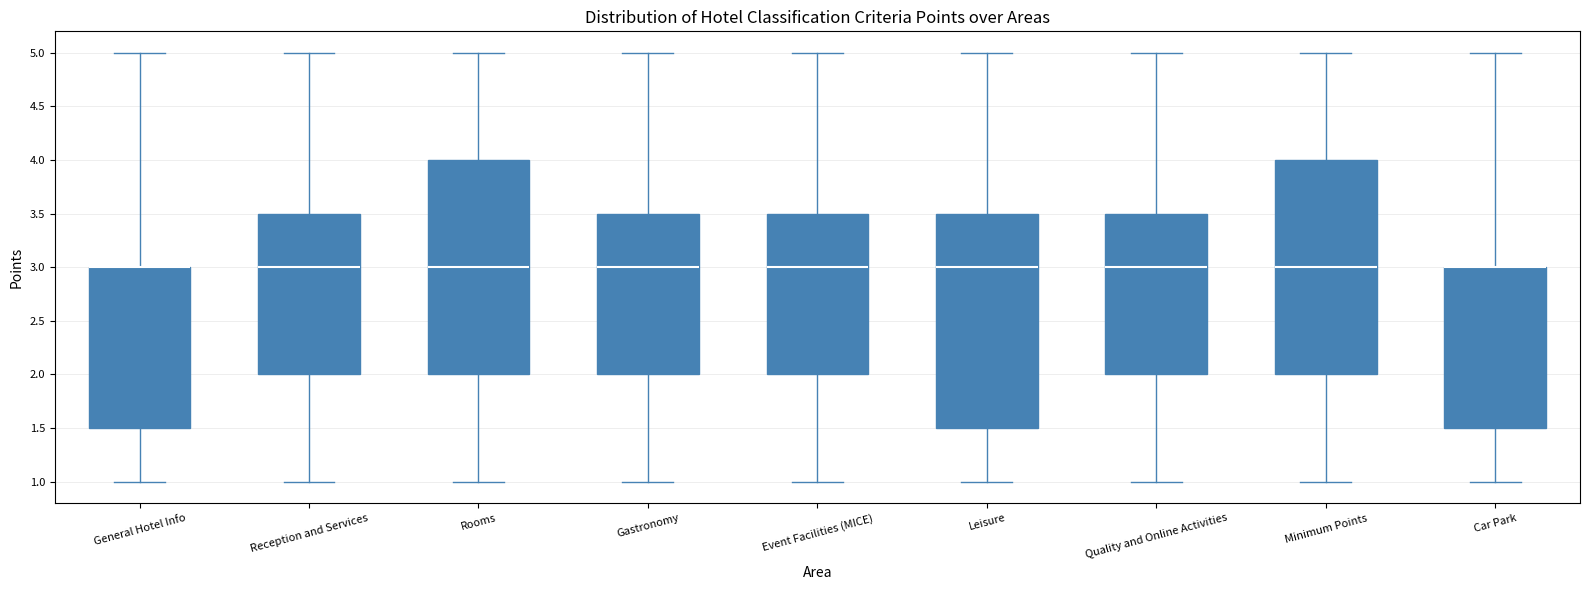

Reading left to right, transcribe this box plot: for each box, give where its median line is, the range the box spans, and where its two whiskers end, as read against the y-axis. The values are not printed on the chart, so give them approximately, as read against the axis.

General Hotel Info: median 3.0 (drawn on the box's upper edge), box 1.5 to 3.0, whiskers 1.0 to 5.0
Reception and Services: median 3.0, box 2.0 to 3.5, whiskers 1.0 to 5.0
Rooms: median 3.0, box 2.0 to 4.0, whiskers 1.0 to 5.0
Gastronomy: median 3.0, box 2.0 to 3.5, whiskers 1.0 to 5.0
Event Facilities (MICE): median 3.0, box 2.0 to 3.5, whiskers 1.0 to 5.0
Leisure: median 3.0, box 1.5 to 3.5, whiskers 1.0 to 5.0
Quality and Online Activities: median 3.0, box 2.0 to 3.5, whiskers 1.0 to 5.0
Minimum Points: median 3.0, box 2.0 to 4.0, whiskers 1.0 to 5.0
Car Park: median 3.0 (drawn on the box's upper edge), box 1.5 to 3.0, whiskers 1.0 to 5.0